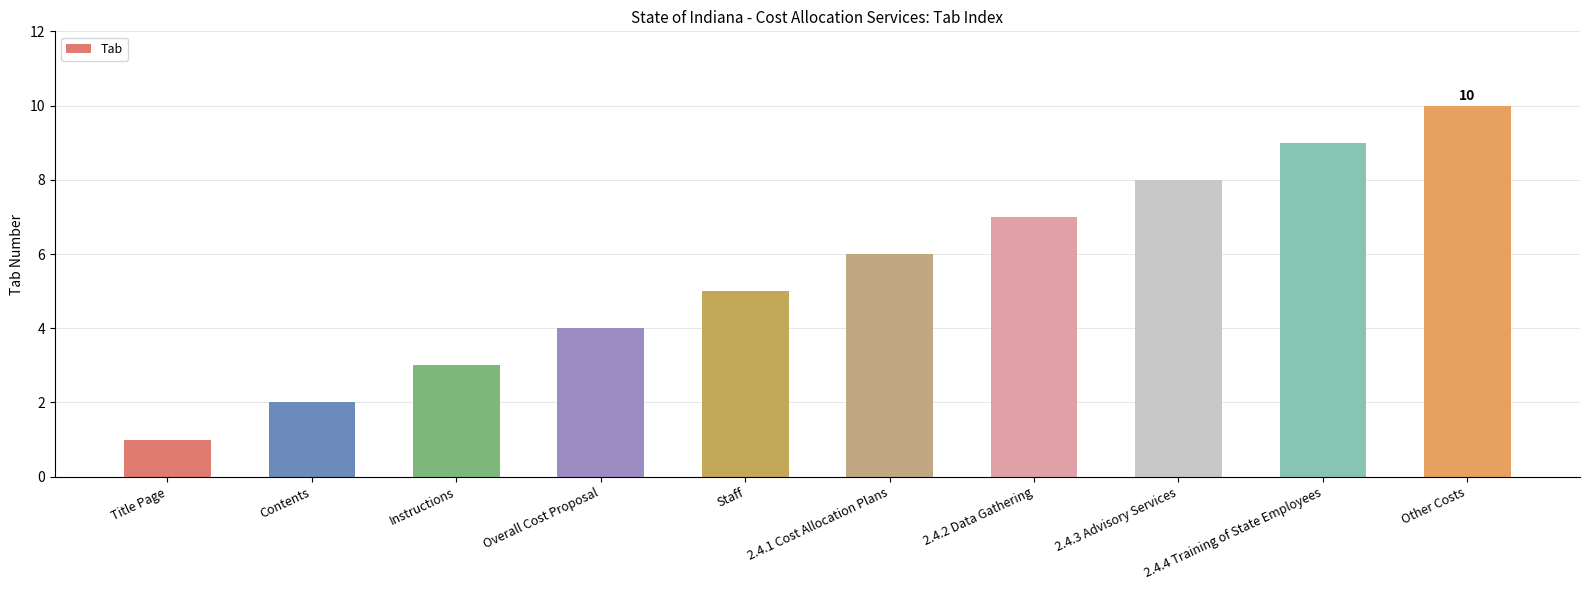

What is the change in value from 2.4.2 Data Gathering to Other Costs?

+3